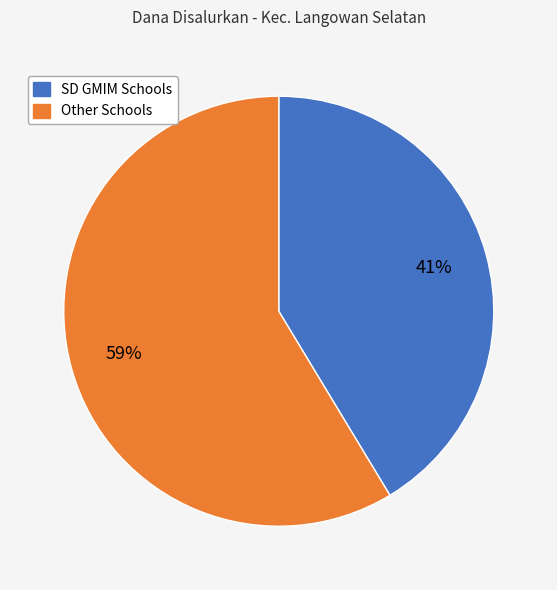

To the nearest percent, what is the average slice percentage?

50%